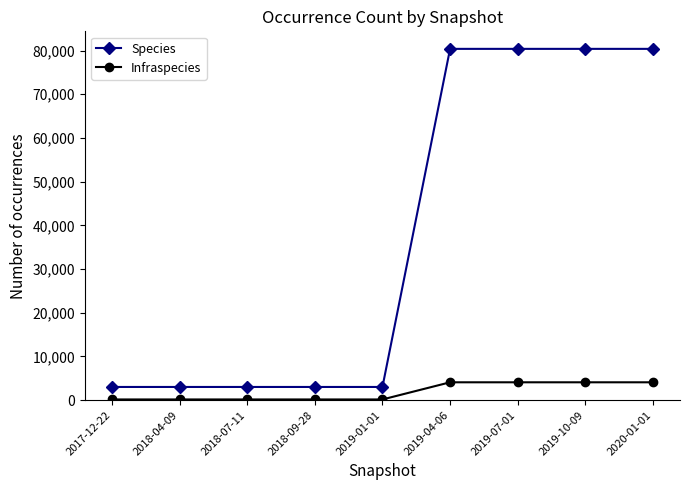

What is the minimum value for Species?

3022